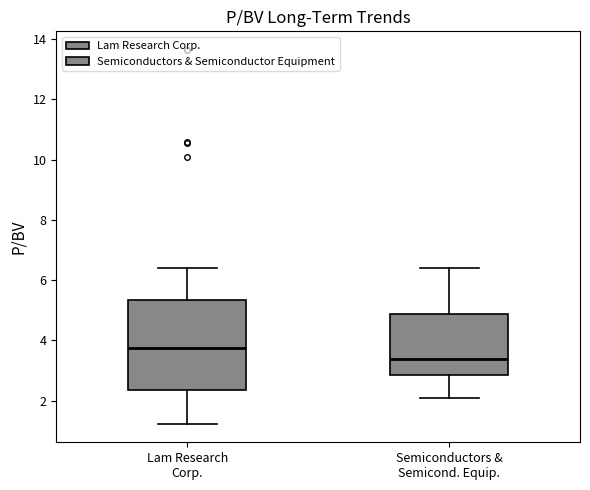

Reading left to right, transcribe this box plot: for each box, give where its median line is, the range the box spans, and where its two whiskers end, as read against the y-axis. The values are not printed on the chart, so give them approximately, as read against the axis.

Lam Research Corp.: median 3.8, box 2.4 to 5.4, whiskers 1.2 to 6.4
Semiconductors & Semicond. Equip.: median 3.4, box 2.8 to 4.8, whiskers 2.0 to 6.4